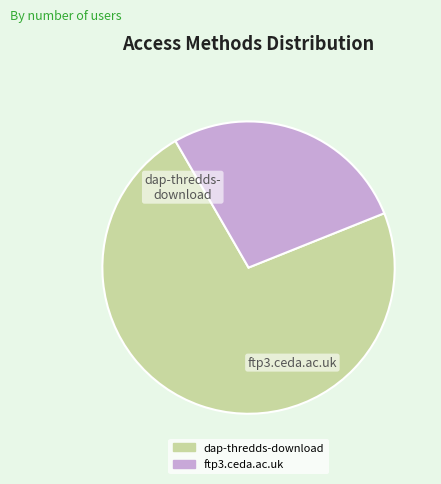

Count the number of slices in the pie.

2